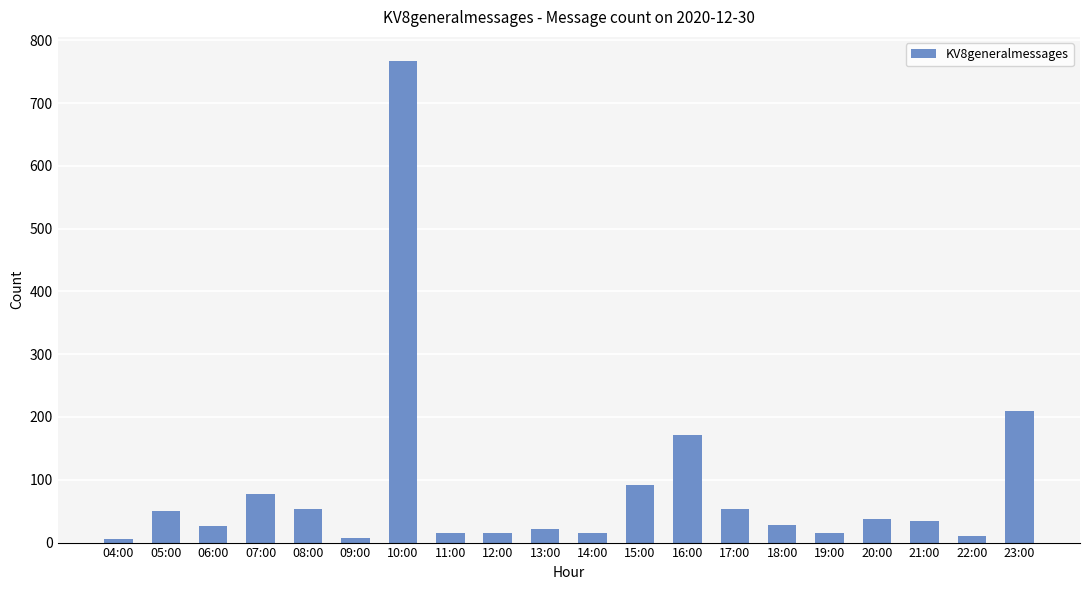

The chart shows a value of 16 at 12:00. True or false?

True